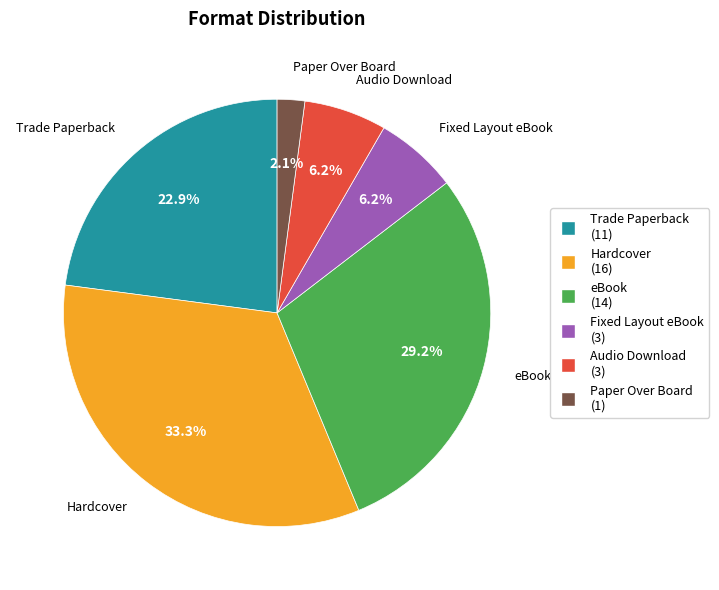

Is Audio Download the majority of the pie?

No